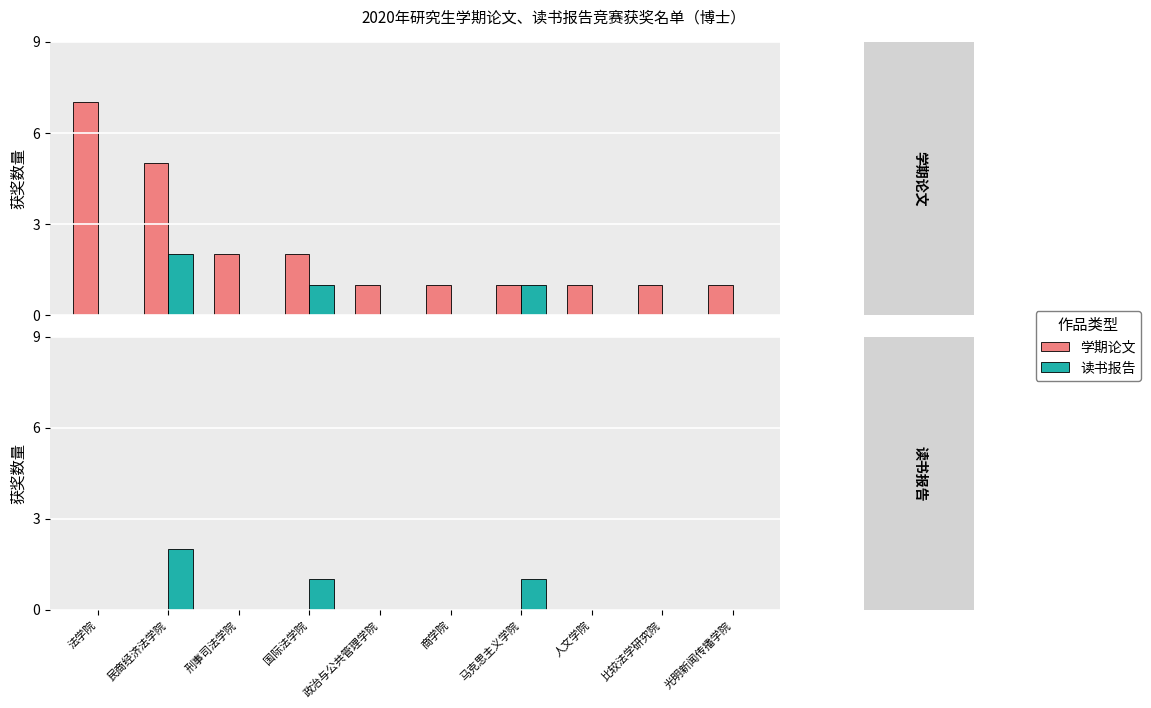

What is the label of the 1st bar from the left?

法学院